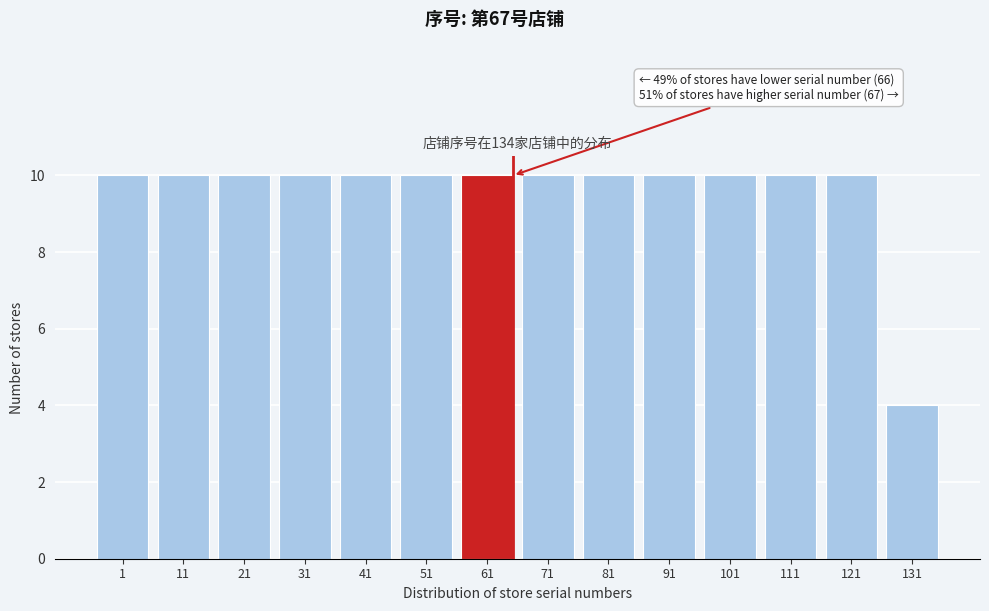

Reading left to right, extract all data points from this chart.

1=10	11=10	21=10	31=10	41=10	51=10	61=10	71=10	81=10	91=10	101=10	111=10	121=10	131=4